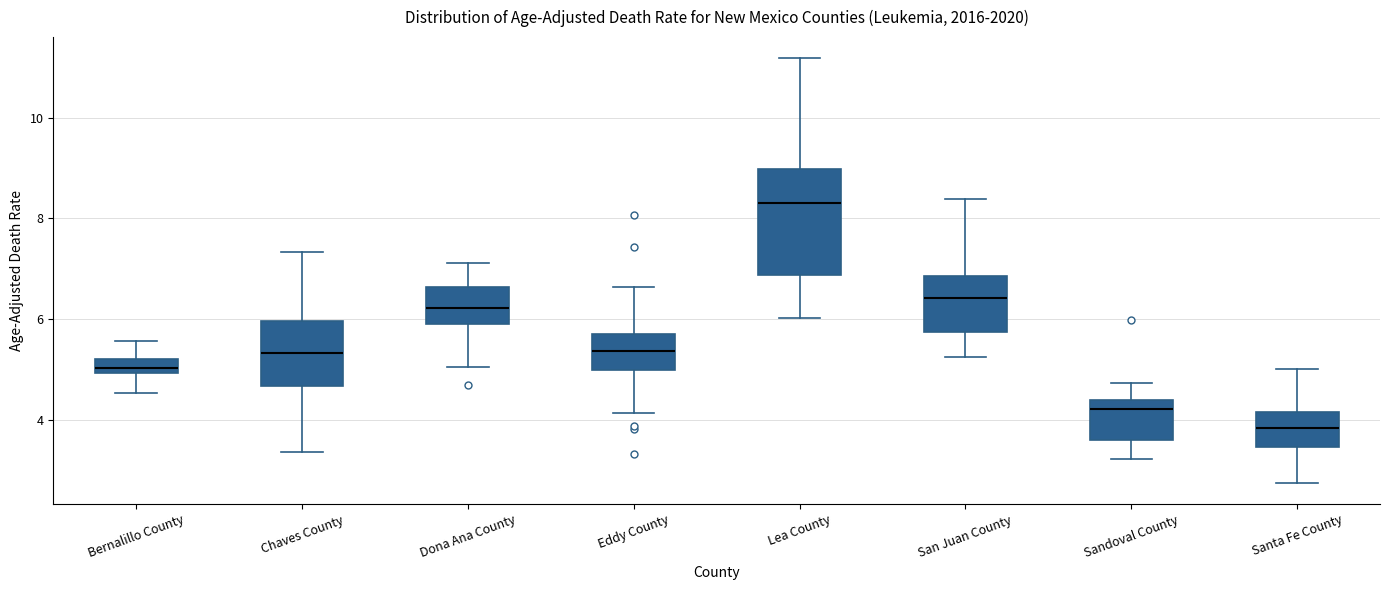

Where does the upper whisker of the box for Chaves County end on the y-axis? The values are not printed on the chart, so give them approximately, as read against the axis.

7.4